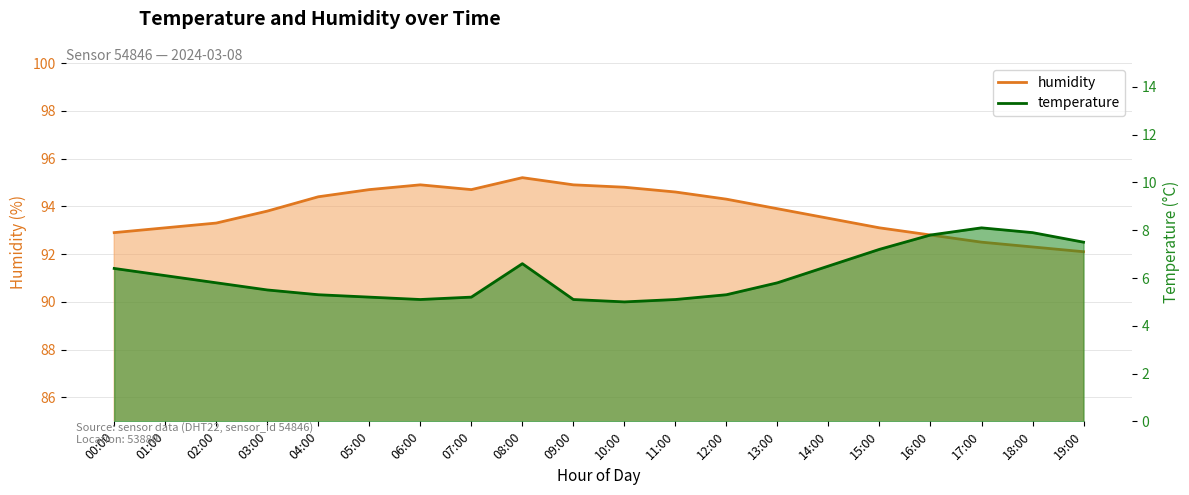

True or false: humidity line has a value of 164.9 at 06:00.

False